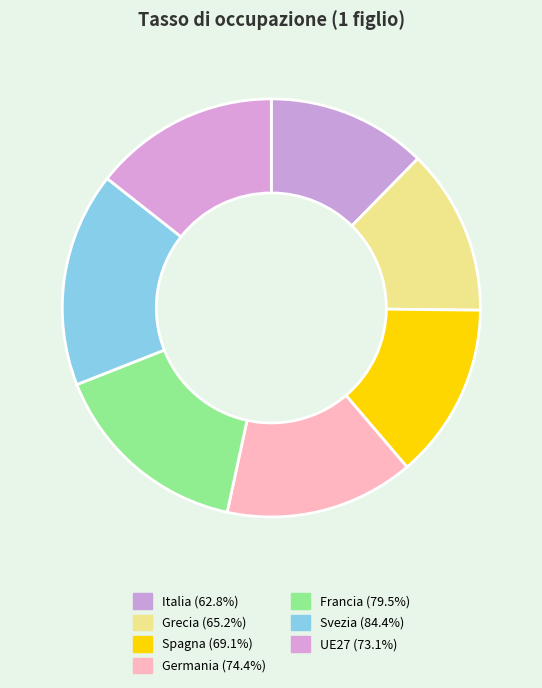

The Spagna slice represents 1% of the pie. True or false?

False